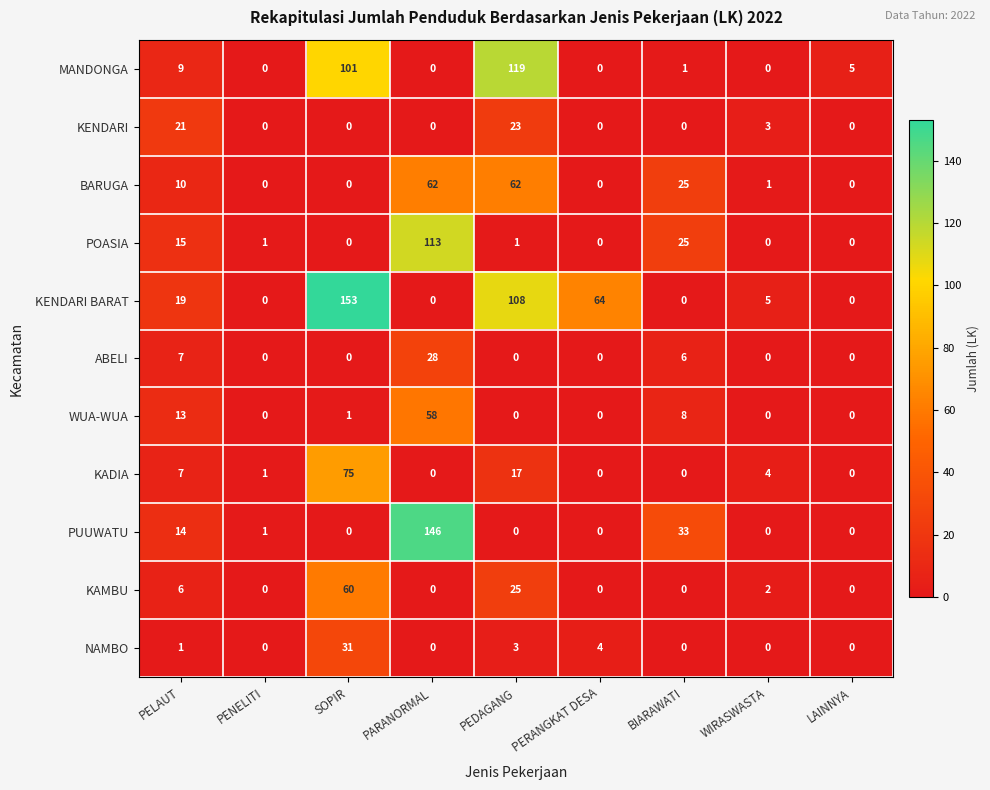

How many categories are shown in the chart?

9